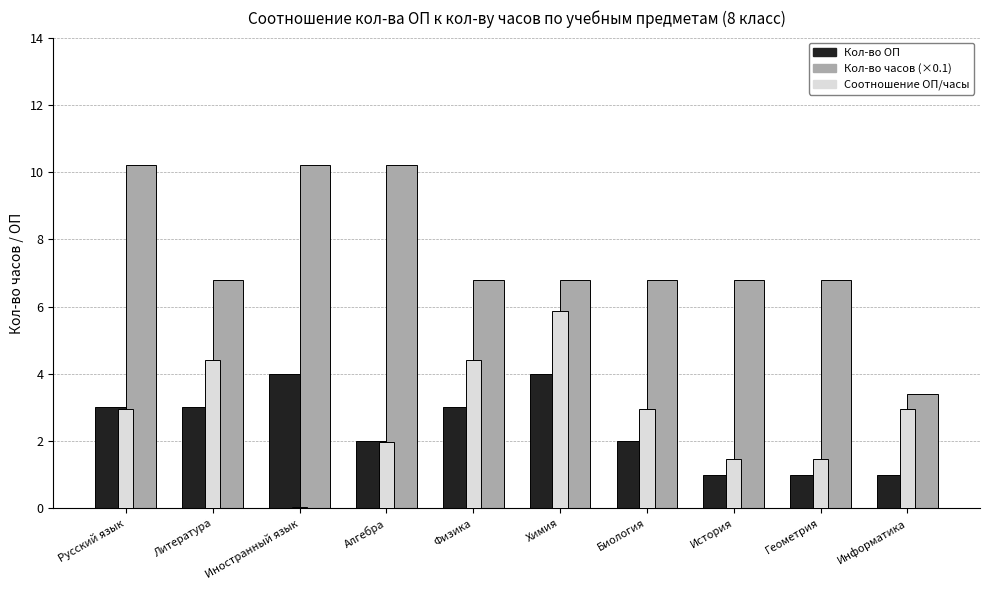

Is it true that Соотношение ОП/часы equals 4.2 at Информатика?

False